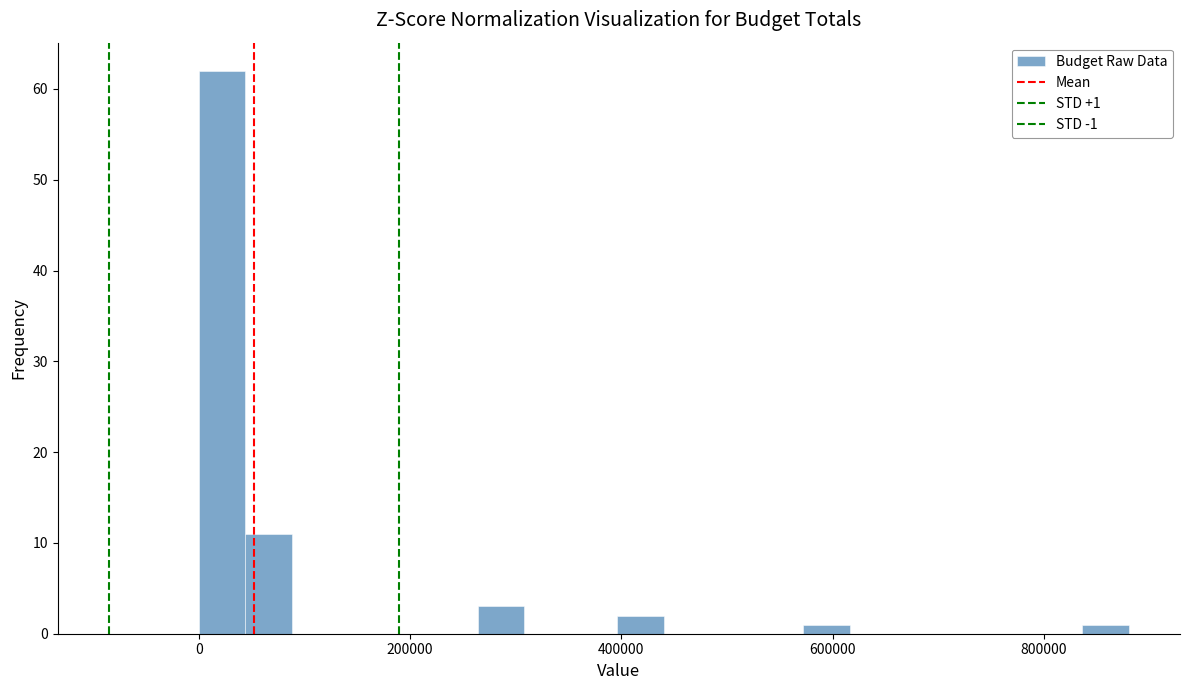

Around what value on the x-axis is the tallest bar? Give the approximate position of its centre, as read against the axis.

20000